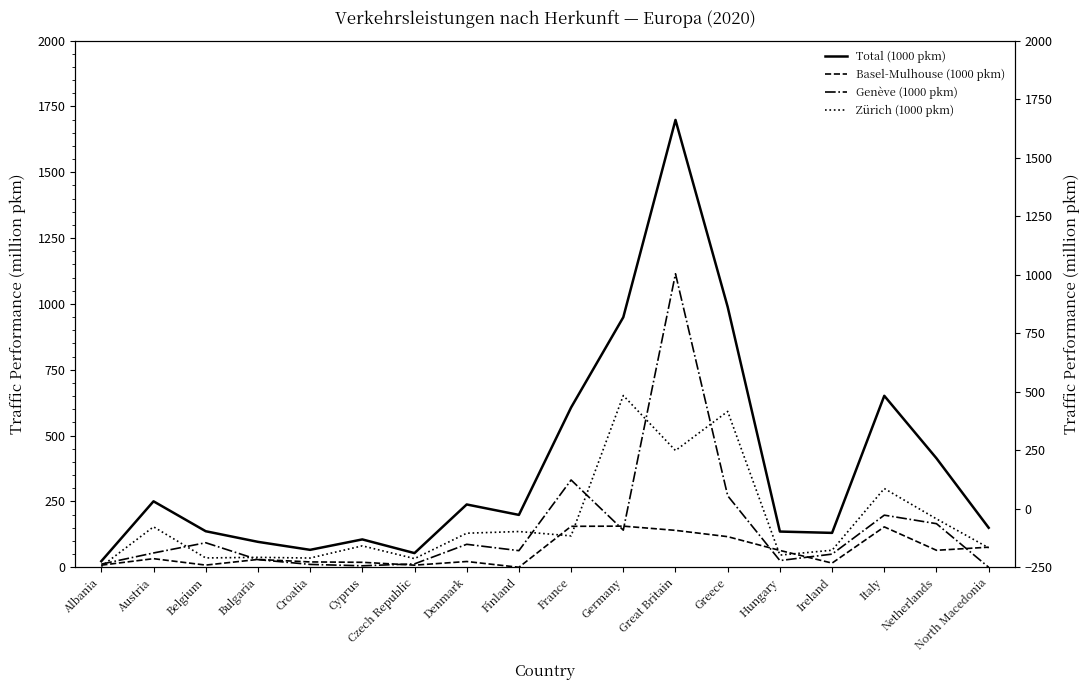

At which category is the sum across all series the highest?

Great Britain